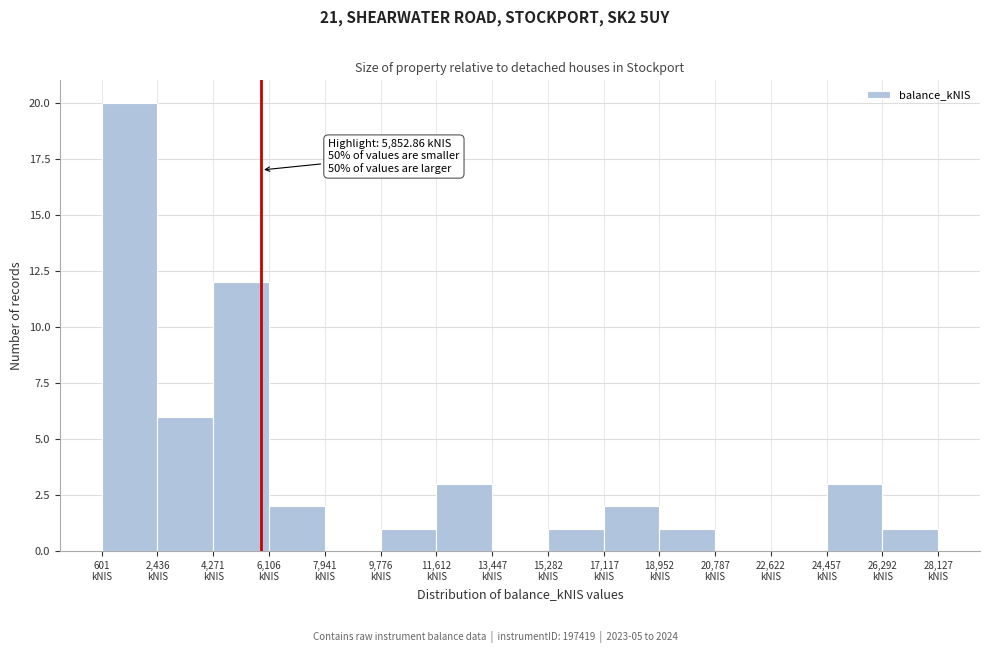

Over which range of the x-axis is the bar tallest?

600 to 2400